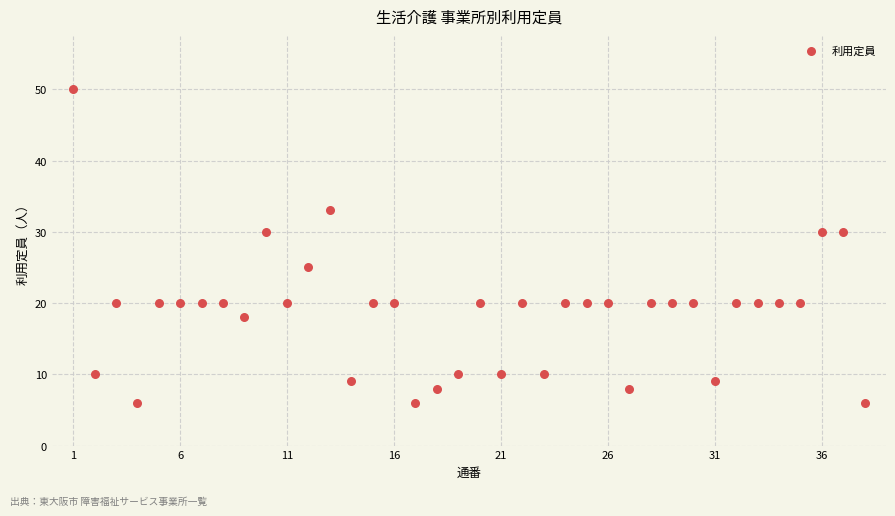

What is the range of Y values (max minus min)?

44